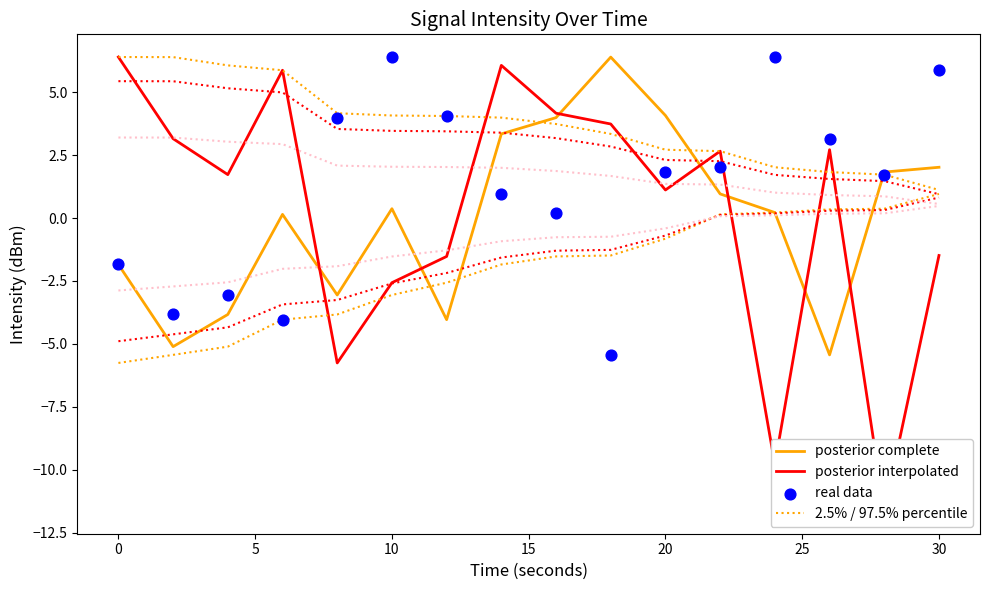

Which series reaches the maximum Y coordinate?

posterior interpolated